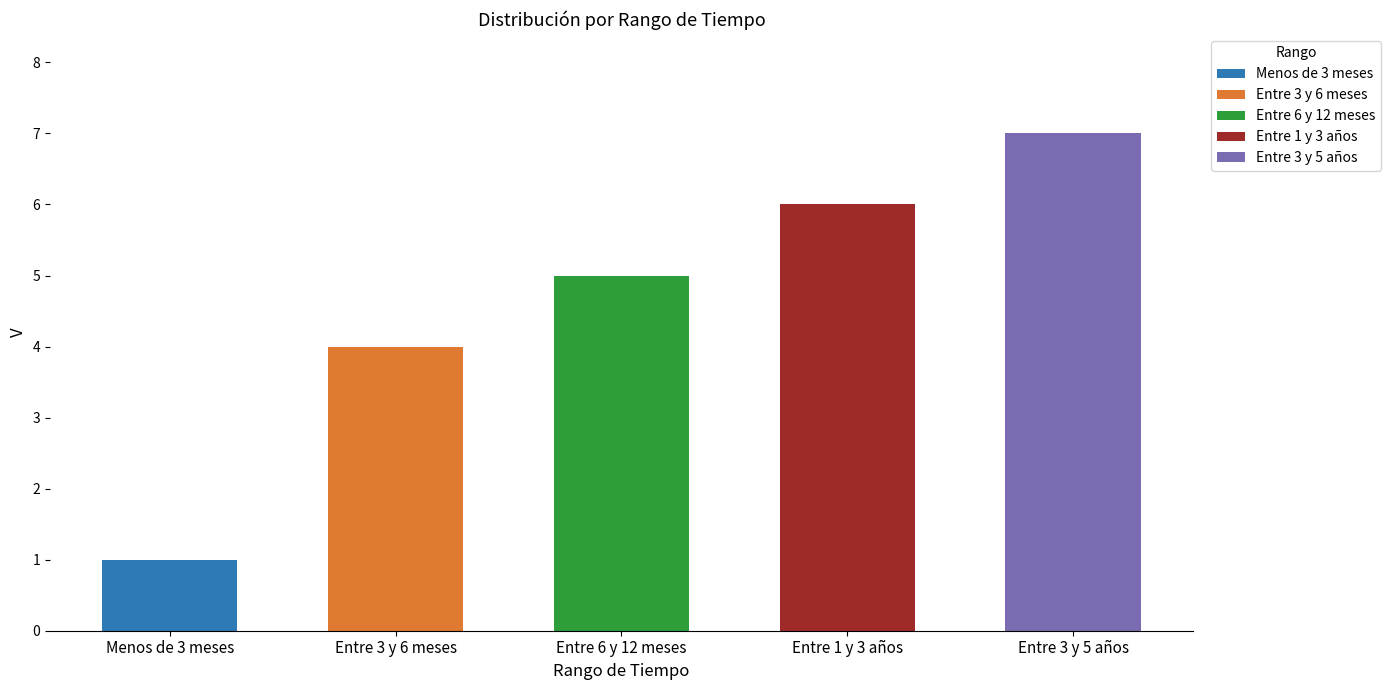

What is the smallest value displayed?

1